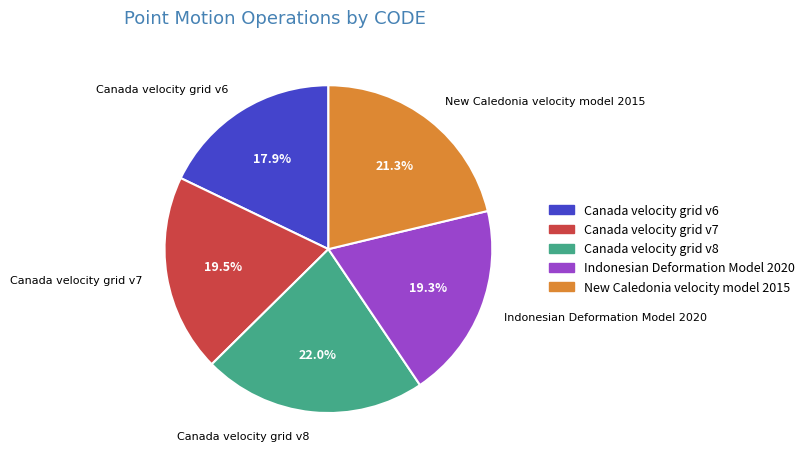

Do Canada velocity grid v6 and Canada velocity grid v7 together represent more than half of the pie?

No